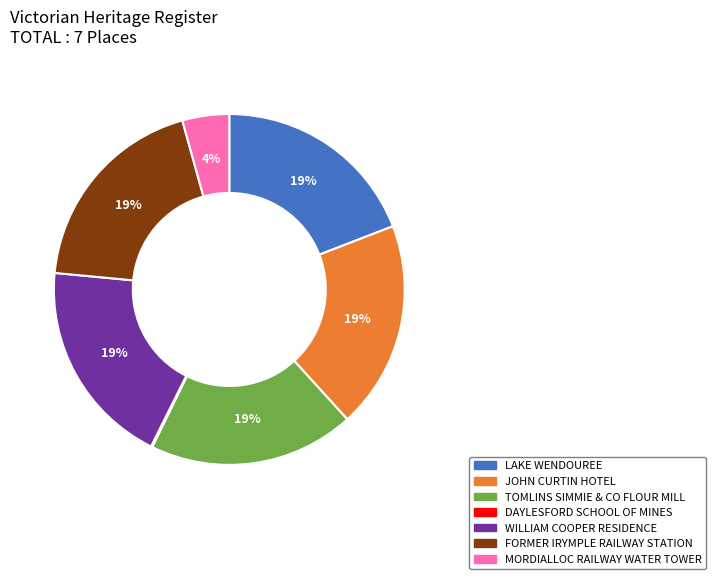

Is the sum of WILLIAM COOPER RESIDENCE and LAKE WENDOUREE greater than half?

No